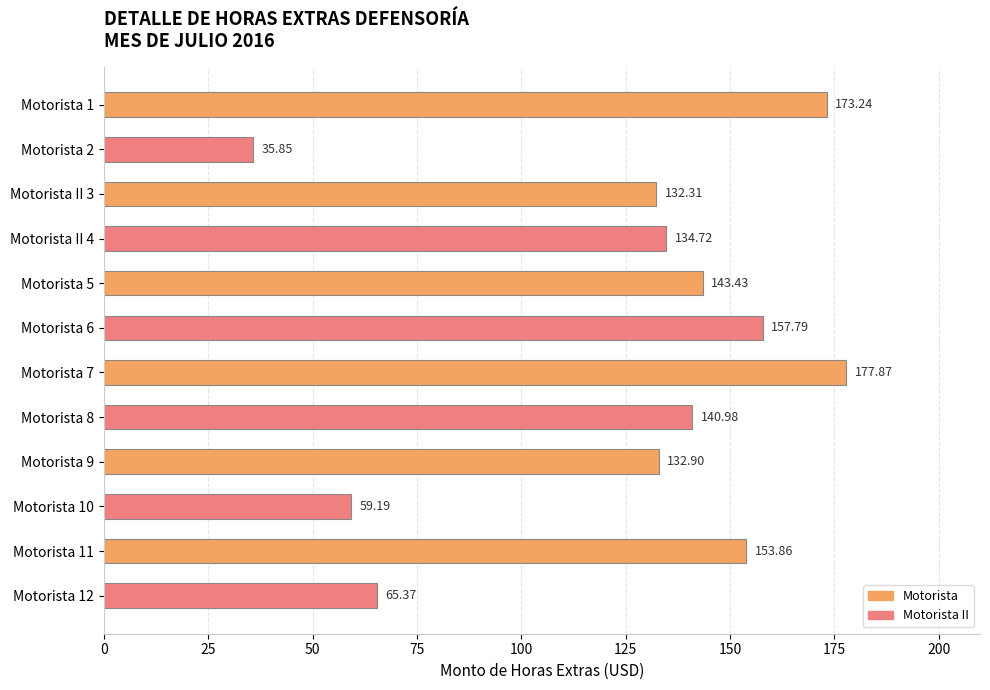

What is the greatest value displayed?

177.9